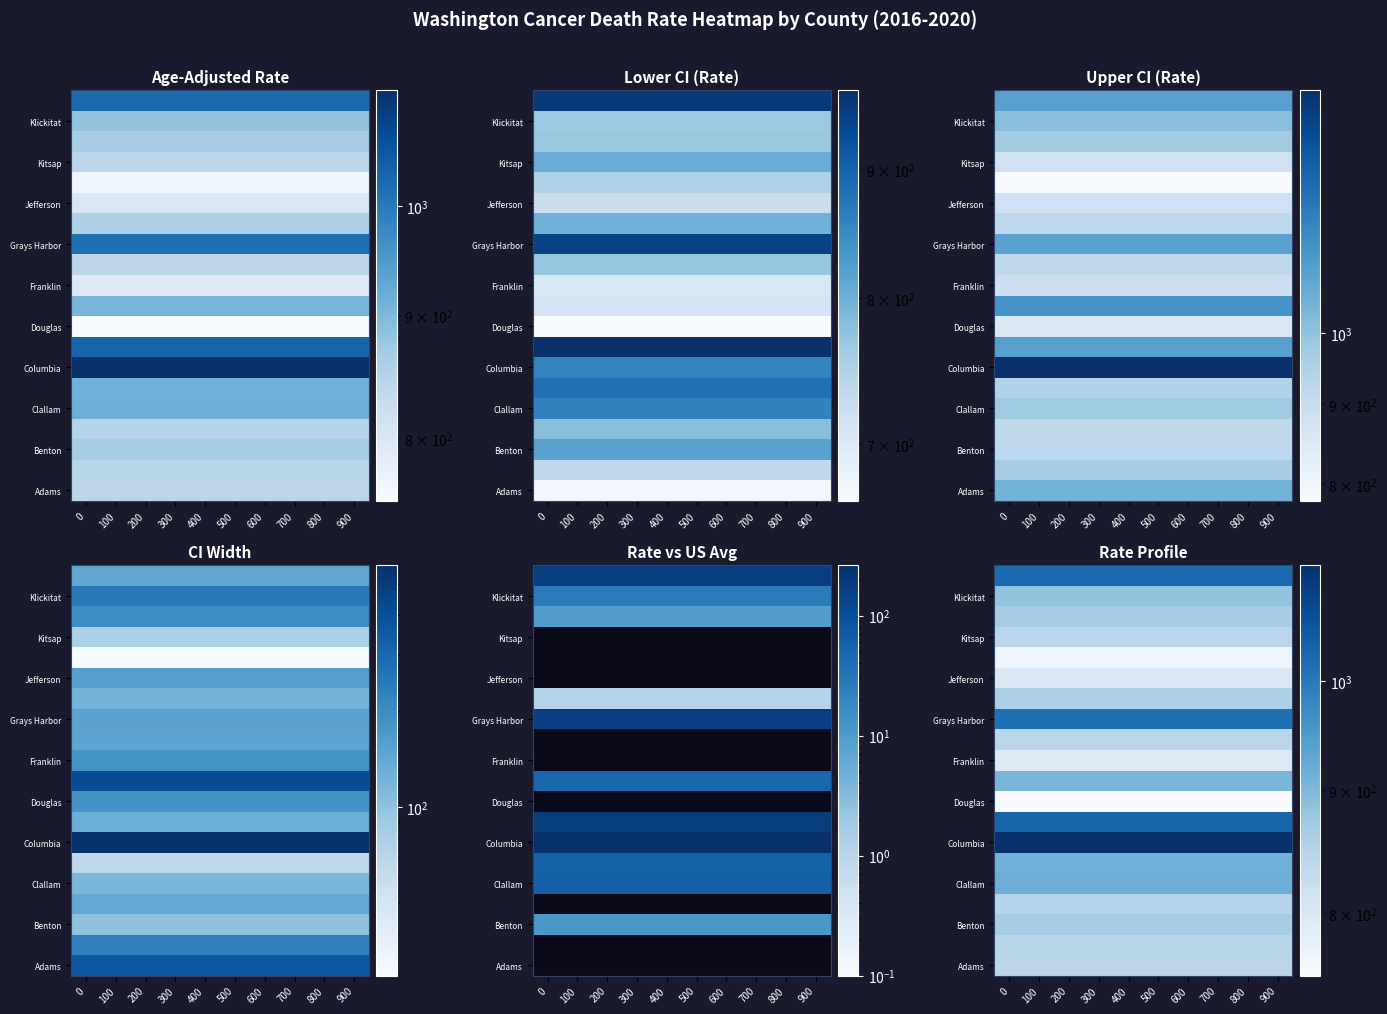

At how many categories does at least one series exceed 787?

10